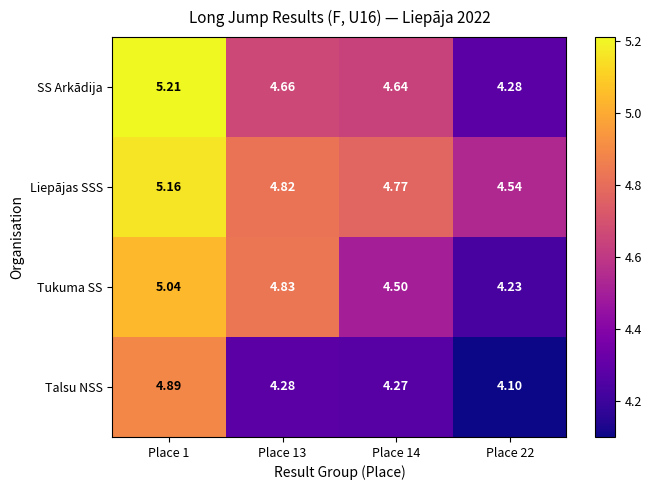

Rank the series at Place 1 from lowest to highest value.

Talsu NSS, Tukuma SS, Liepājas SSS, SS Arkādija